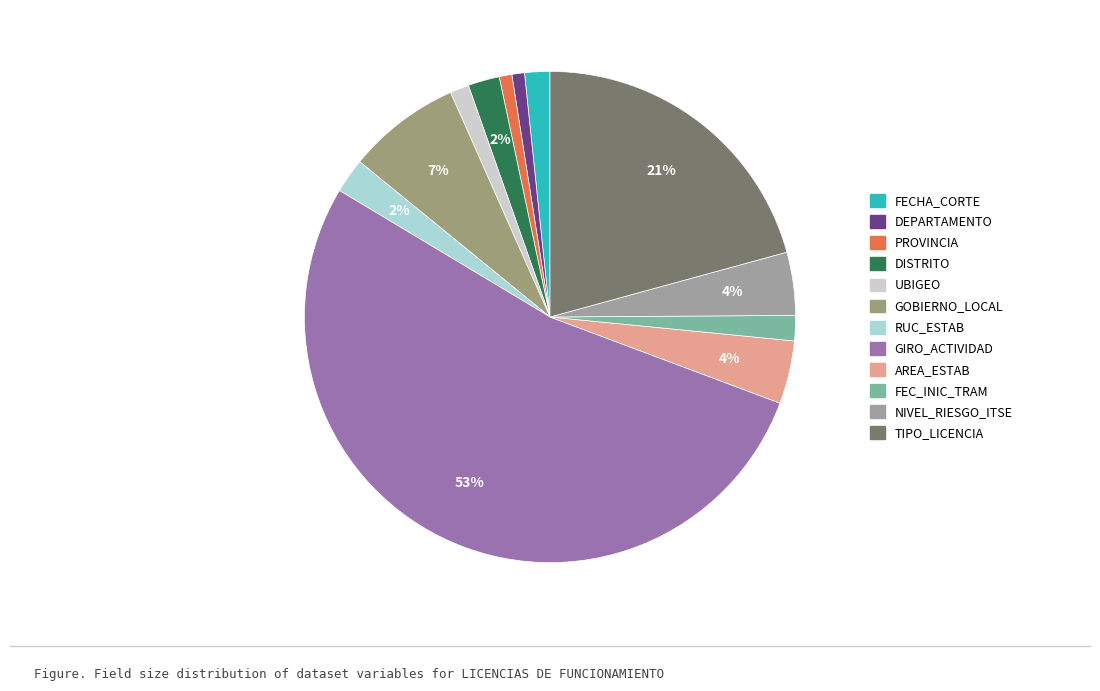

How many slices are in this pie chart?

12